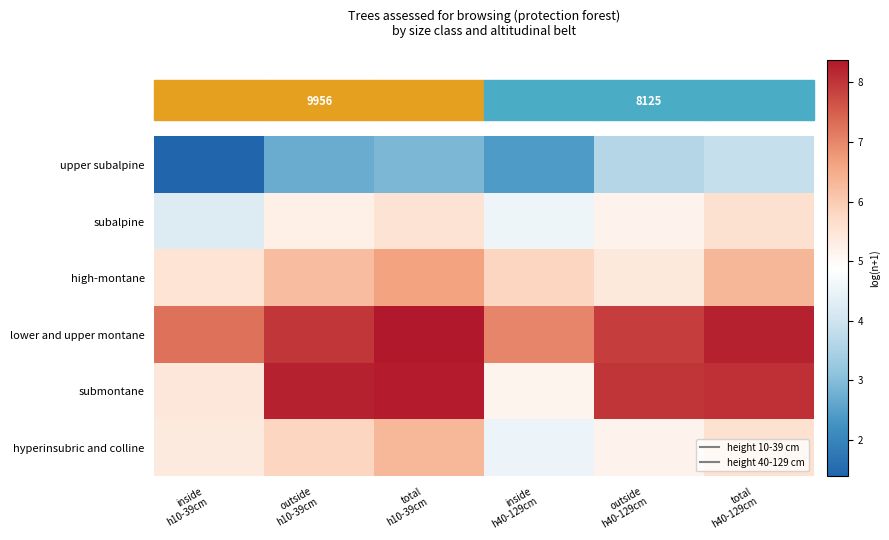

Rank the series at outside h40-129cm from highest to lowest value.

submontane, lower and upper montane, high-montane, subalpine, hyperinsubric and colline, upper subalpine